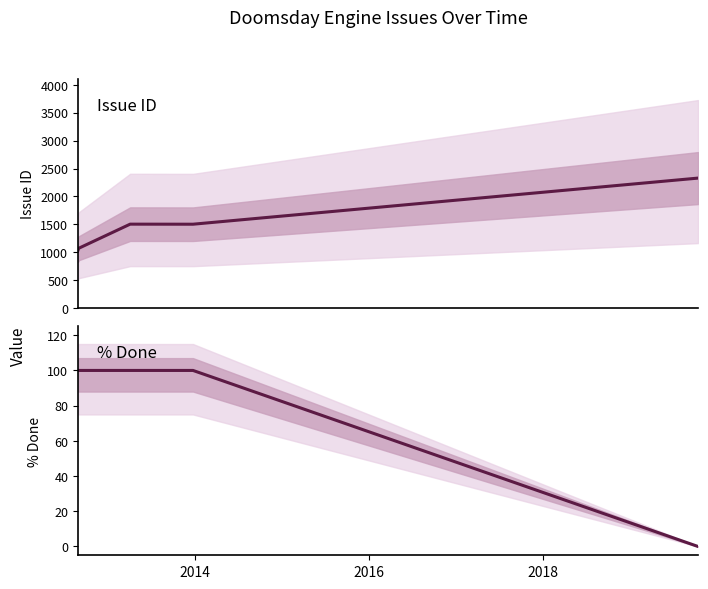

How many lines are shown in the chart?

2